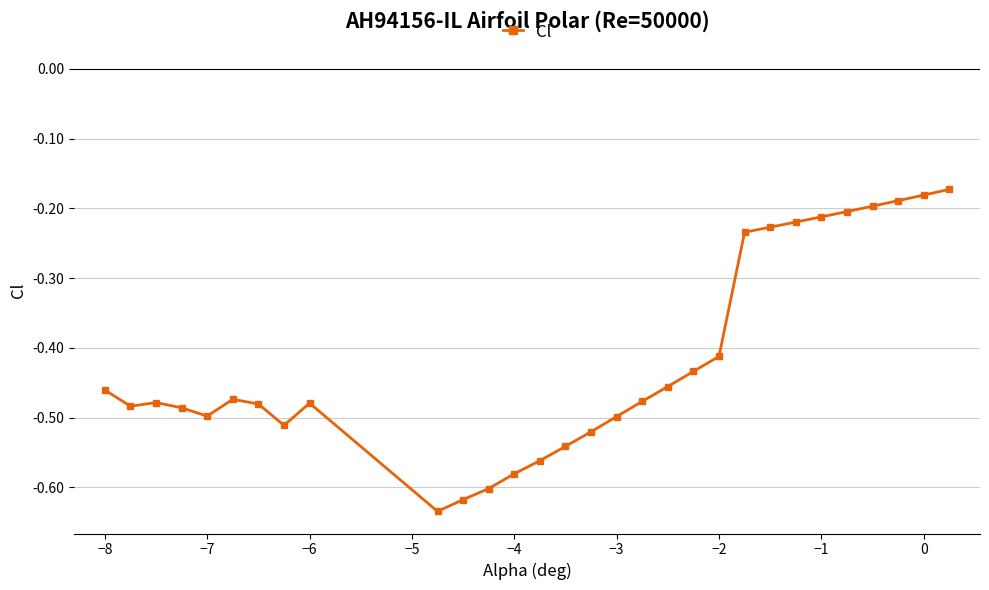

What is the difference between the maximum and minimum values?

0.5